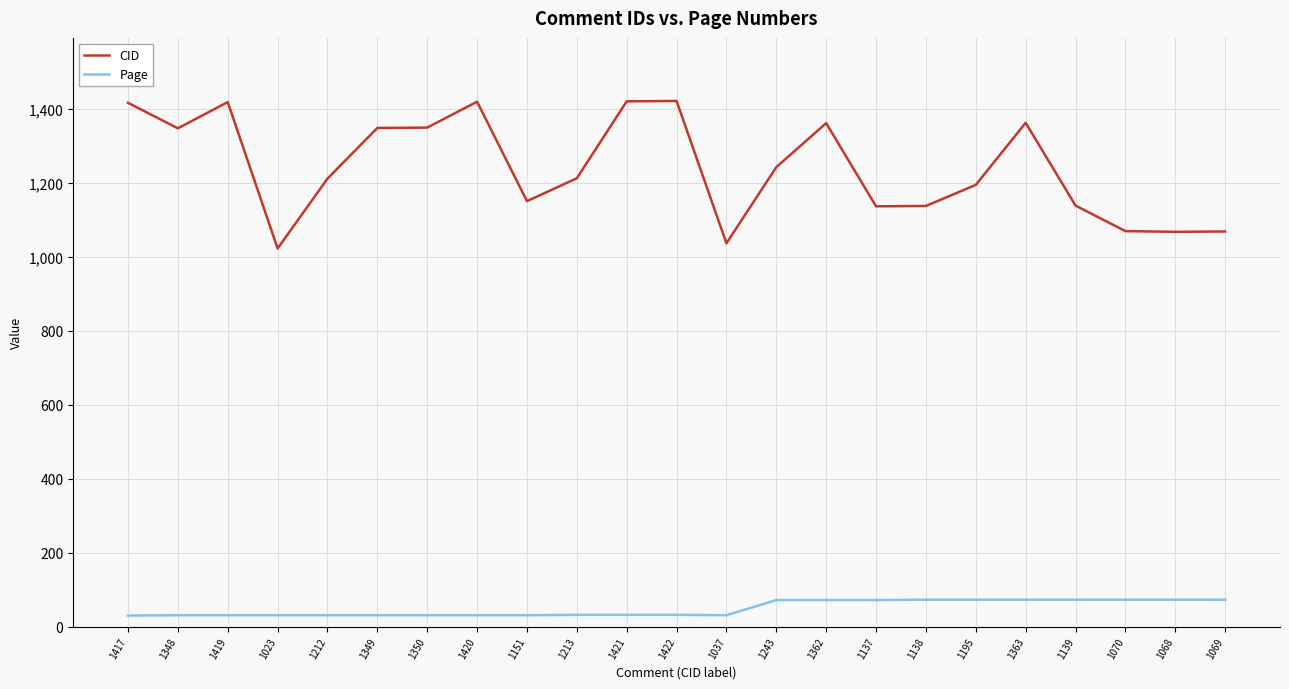

What is the sum of all CID values?

28566